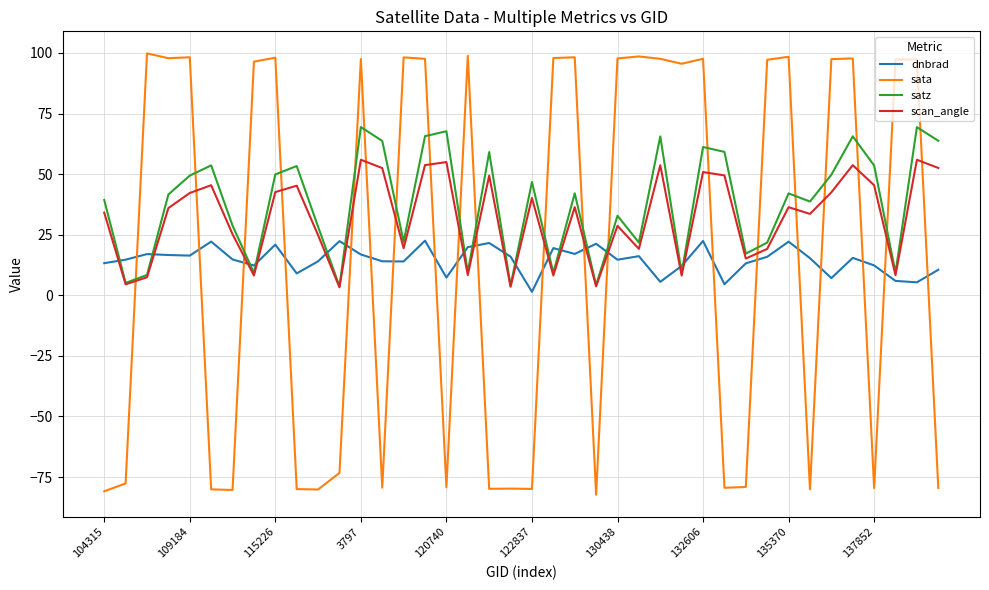

List the series in order of their peak value, highest first.

sata, satz, scan_angle, dnbrad